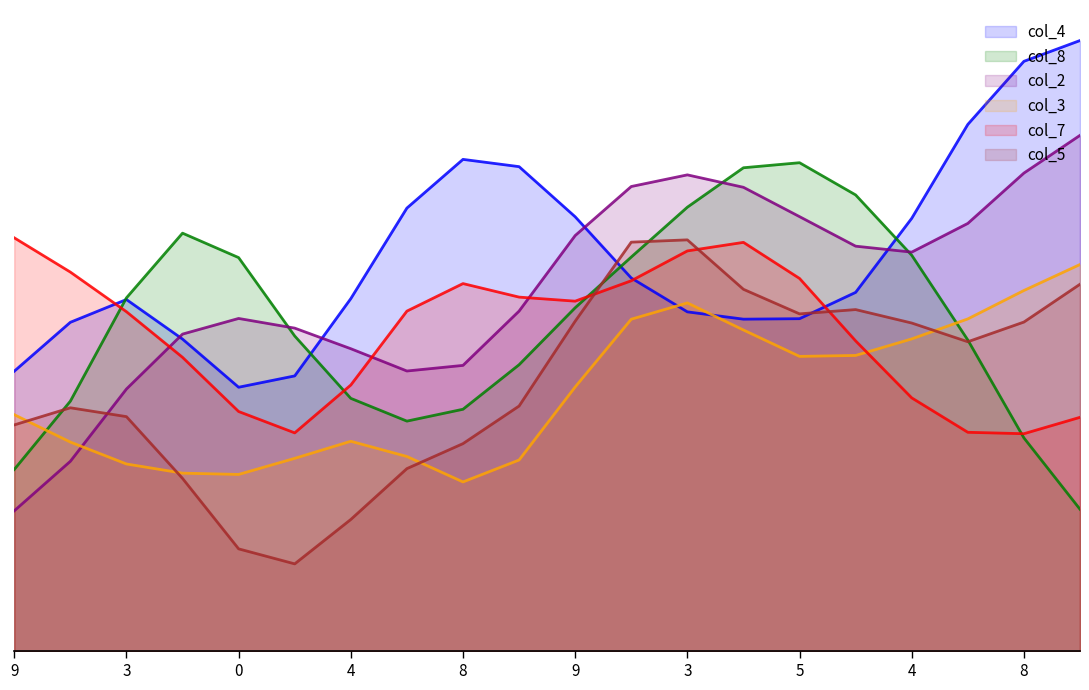

Does the chart have visible grid lines?

No